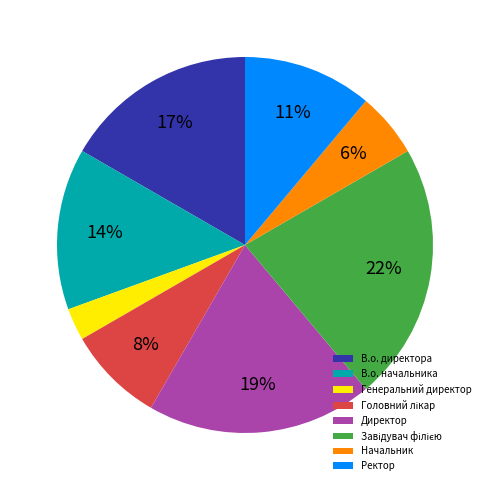

To the nearest percent, what is the average slice percentage?

12%